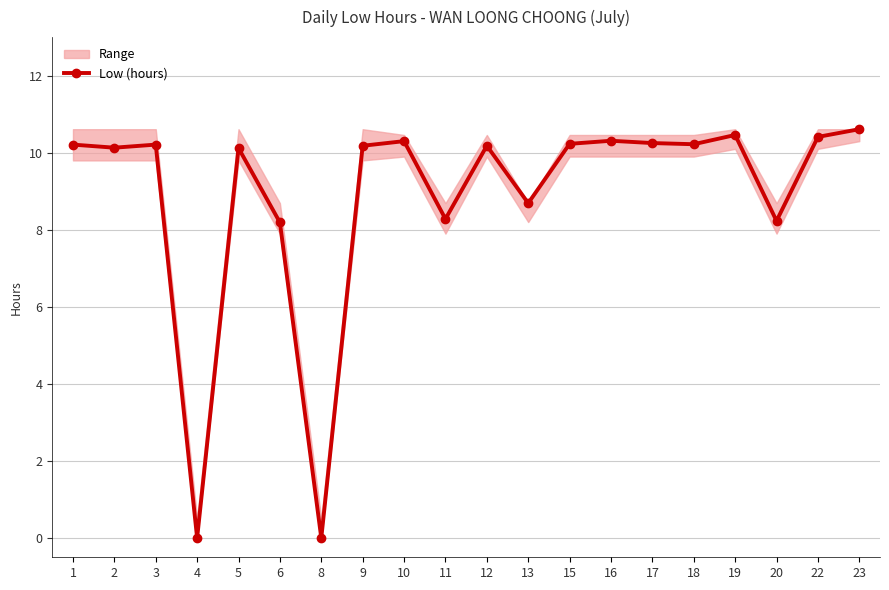

The value at 2 is 10.1. True or false?

True